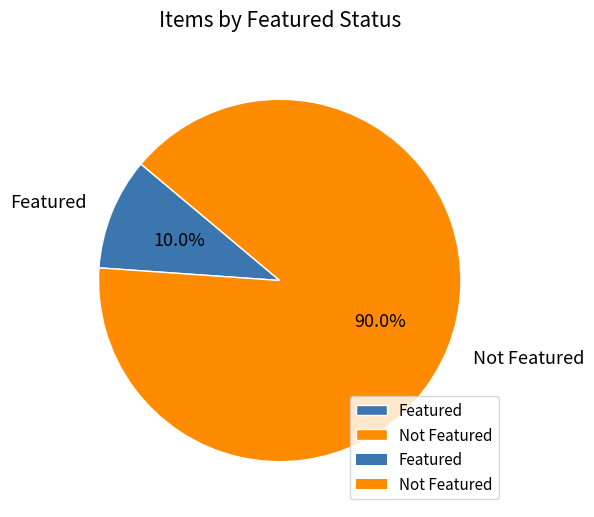

What percentage do Featured and Not Featured together represent?

100.0%